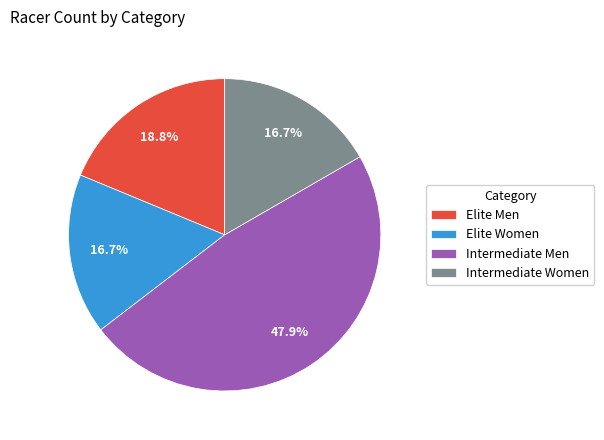

To the nearest percent, what is the difference between the Elite Men and Intermediate Men slice percentages?

29%